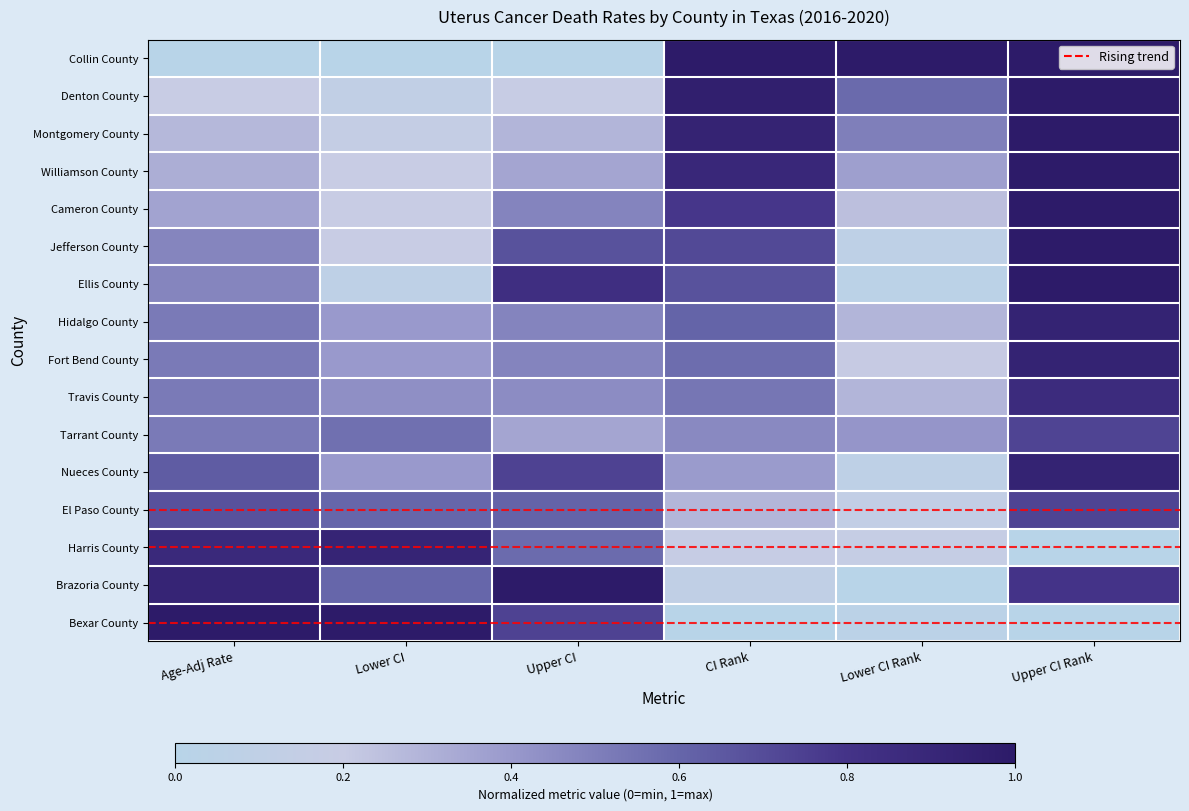

What is the total value across all series at Age-Adj Rate?

8.3